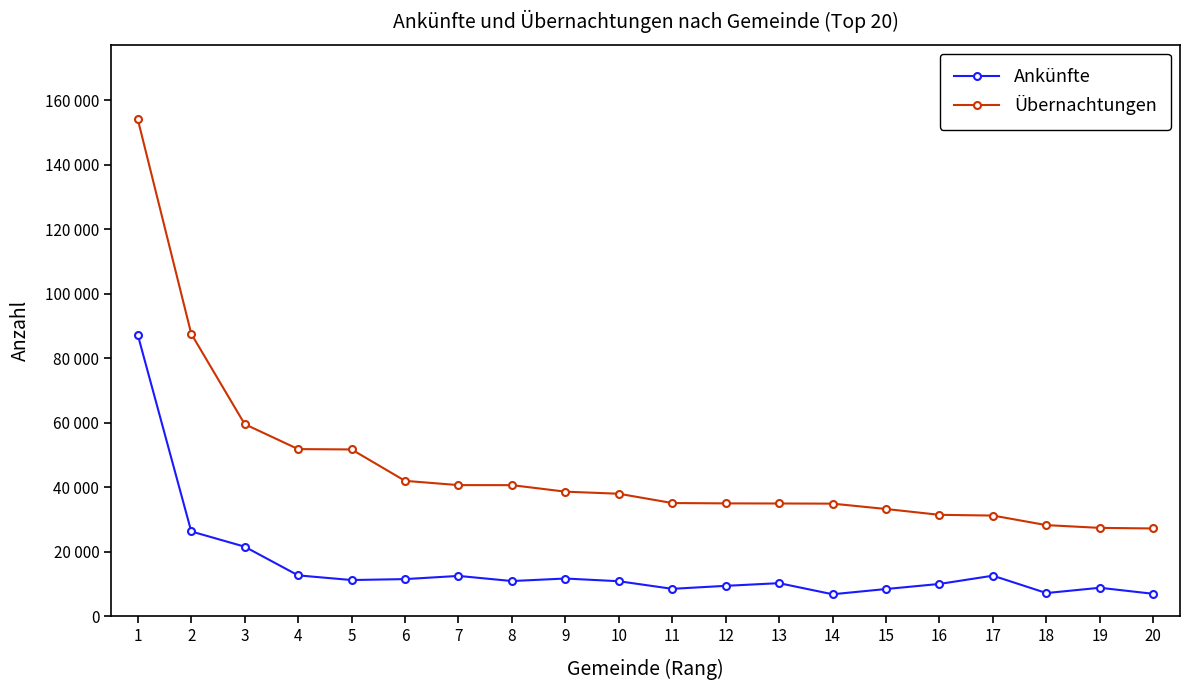

Is this an area chart (filled region under the line)?

No